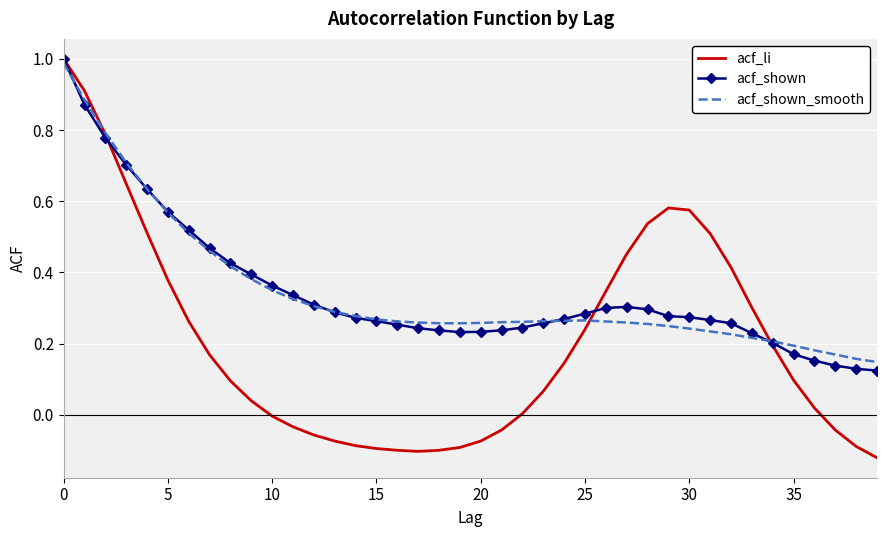

Which series has the widest spread of values?

acf_li